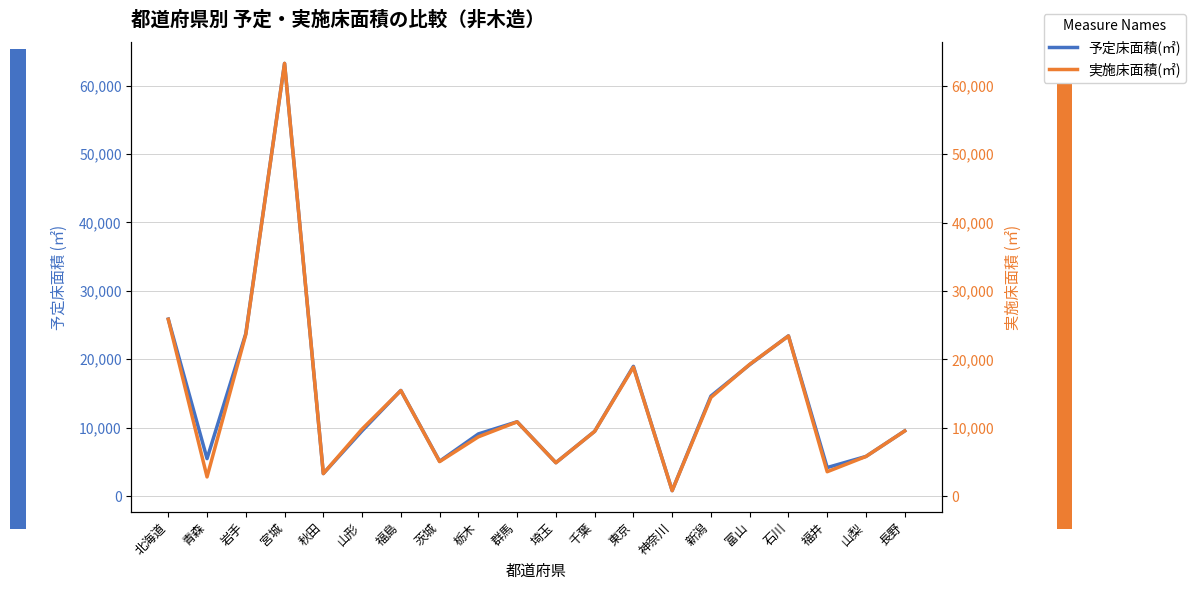

The 実施床面積(㎡) series shows 4174 at 山形. True or false?

False